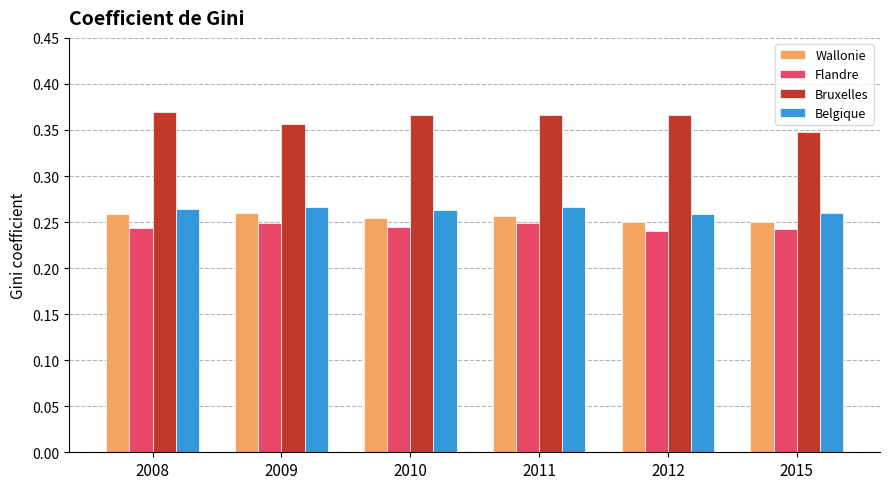

The value of Wallonie at 2015 is 0.4. True or false?

False